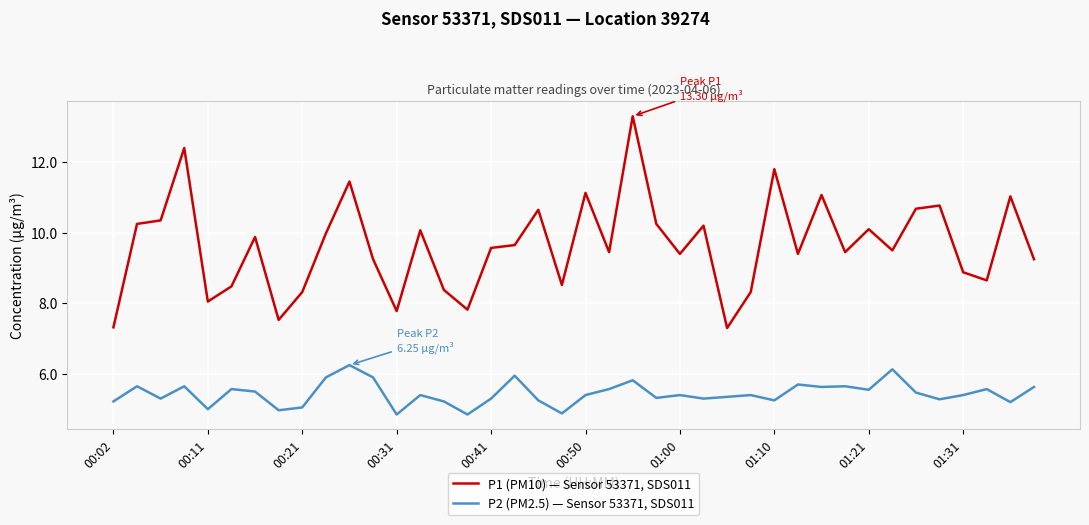

What is the difference between the second highest and minimum values in the P2 (PM2.5) — Sensor 53371, SDS011 series?

1.3